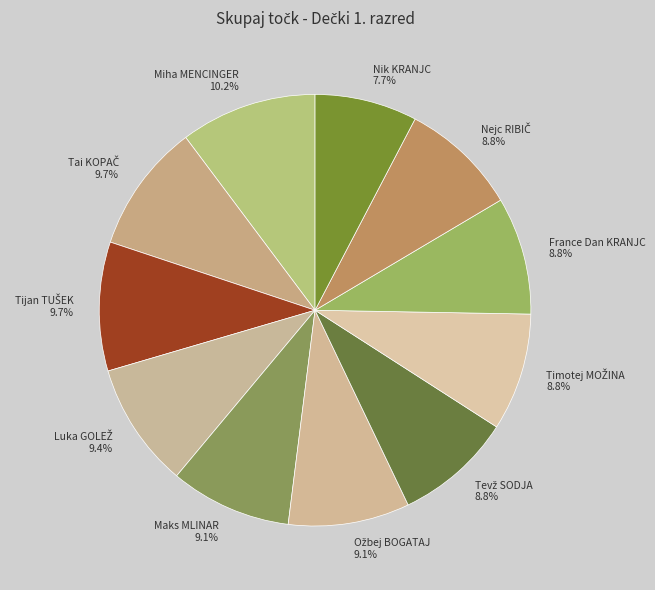

What portion of the pie excludes Miha MENCINGER 10.2%?

89.8%